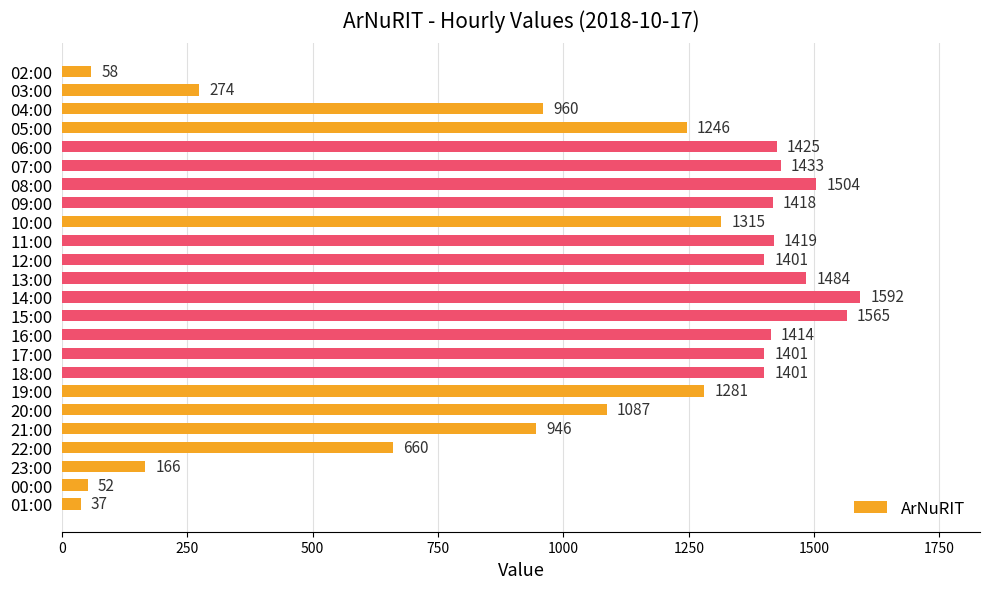

What is the greatest value displayed?

1592